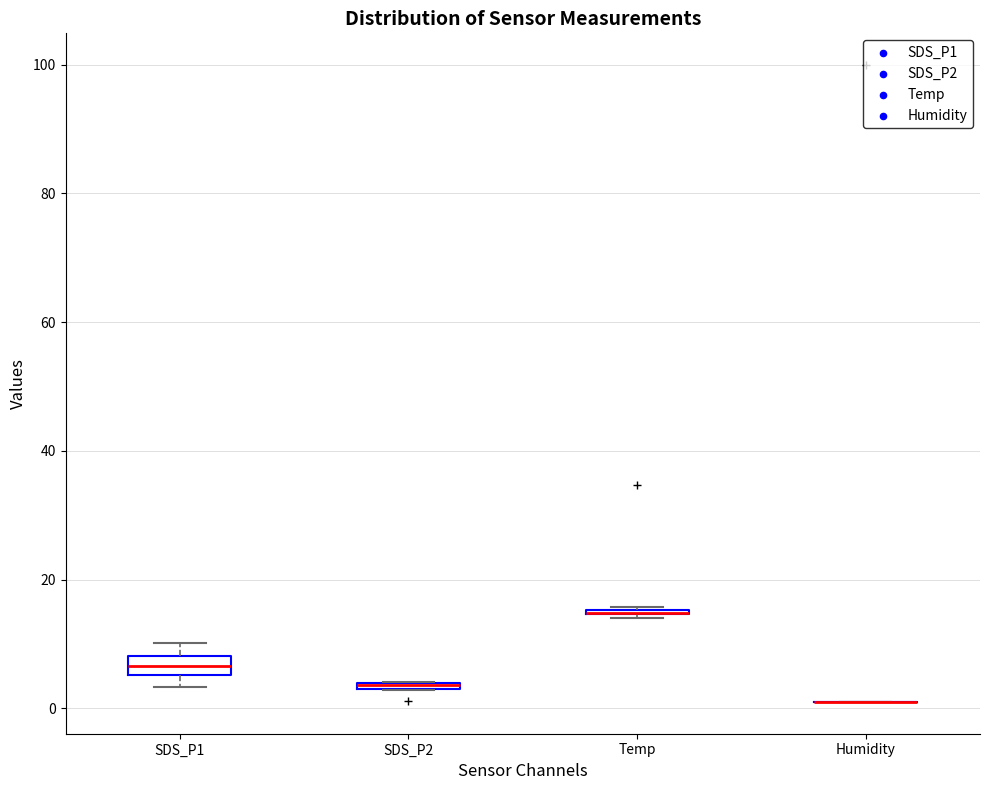

Where is the lower edge of the box for SDS_P1 on the y-axis? The values are not printed on the chart, so give them approximately, as read against the axis.

6